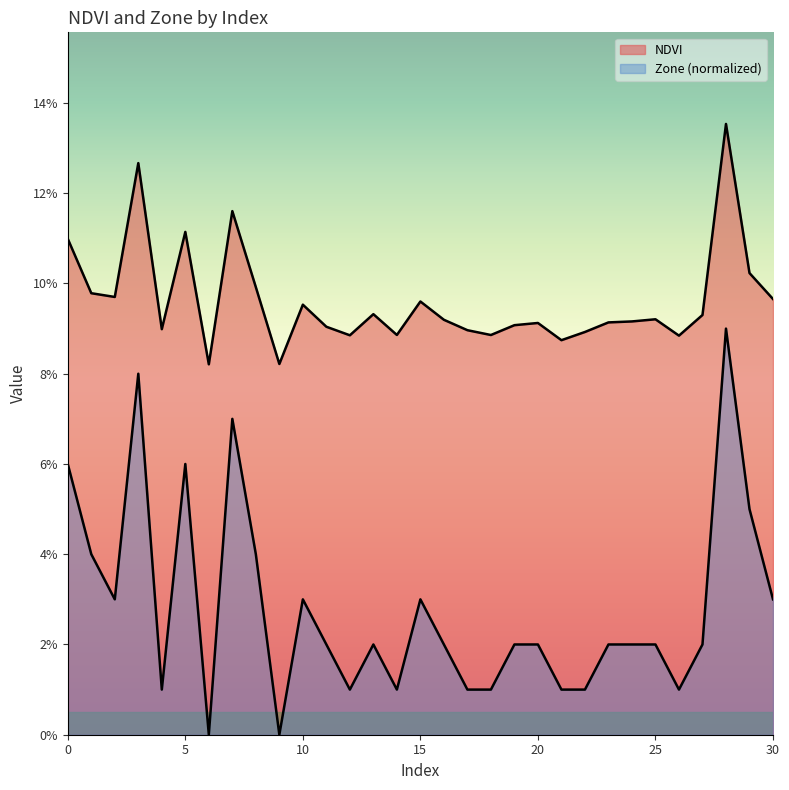

What are all the series names shown in the legend?

NDVI, Zone